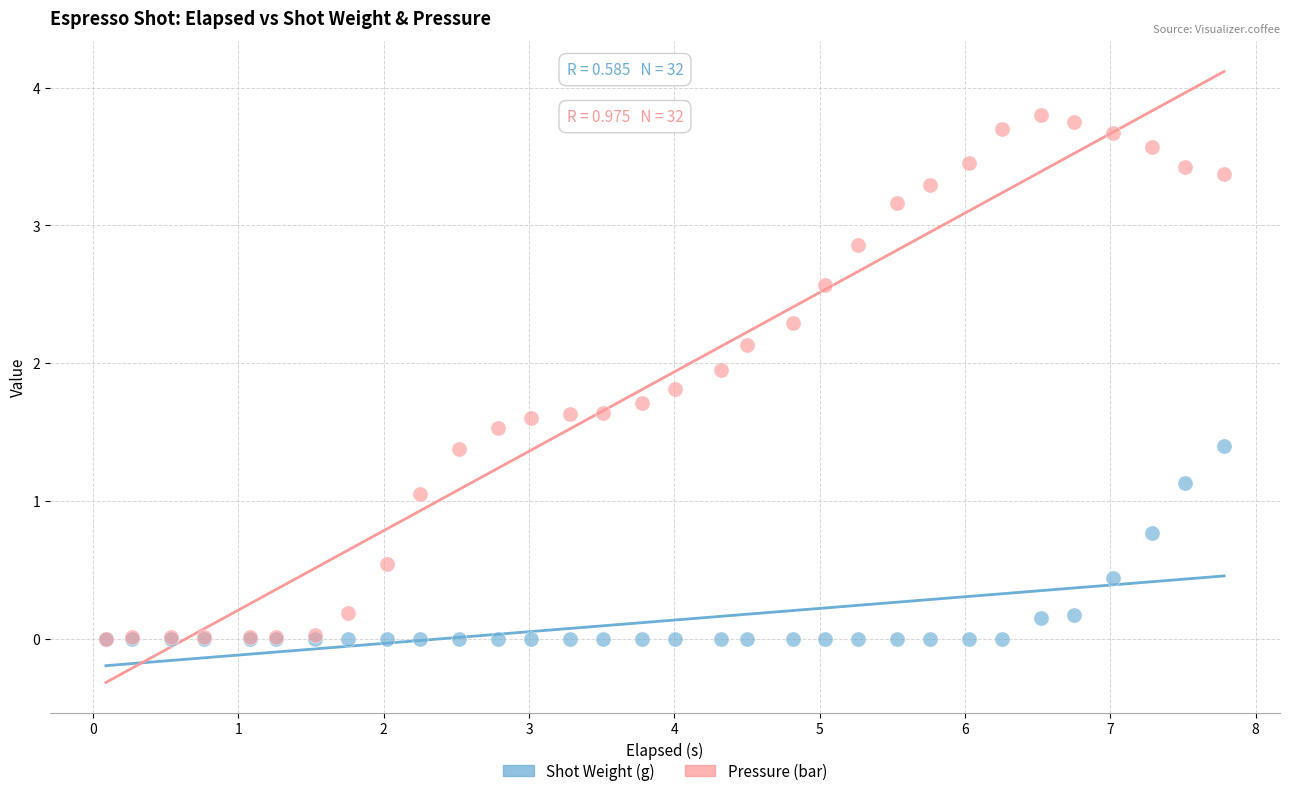

Which series has the largest Y range (max minus min)?

Pressure (bar)